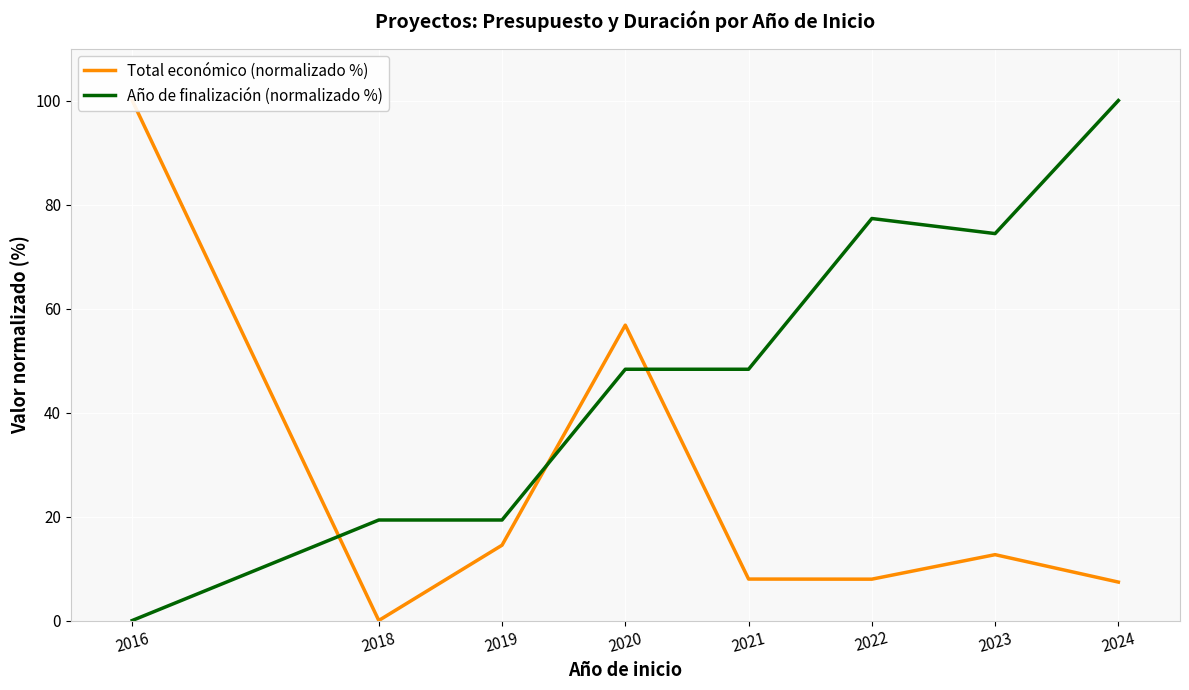

How many data points in Año de finalización (normalizado %) are less than 48?

3